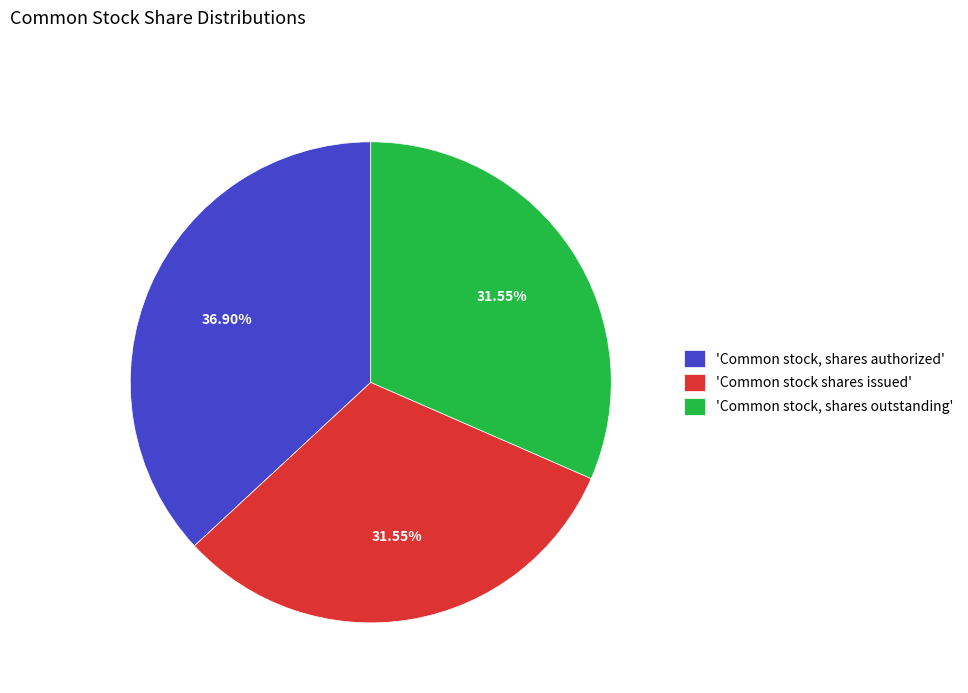

Do 'Common stock, shares outstanding' and 'Common stock shares issued' together represent more than half of the pie?

Yes